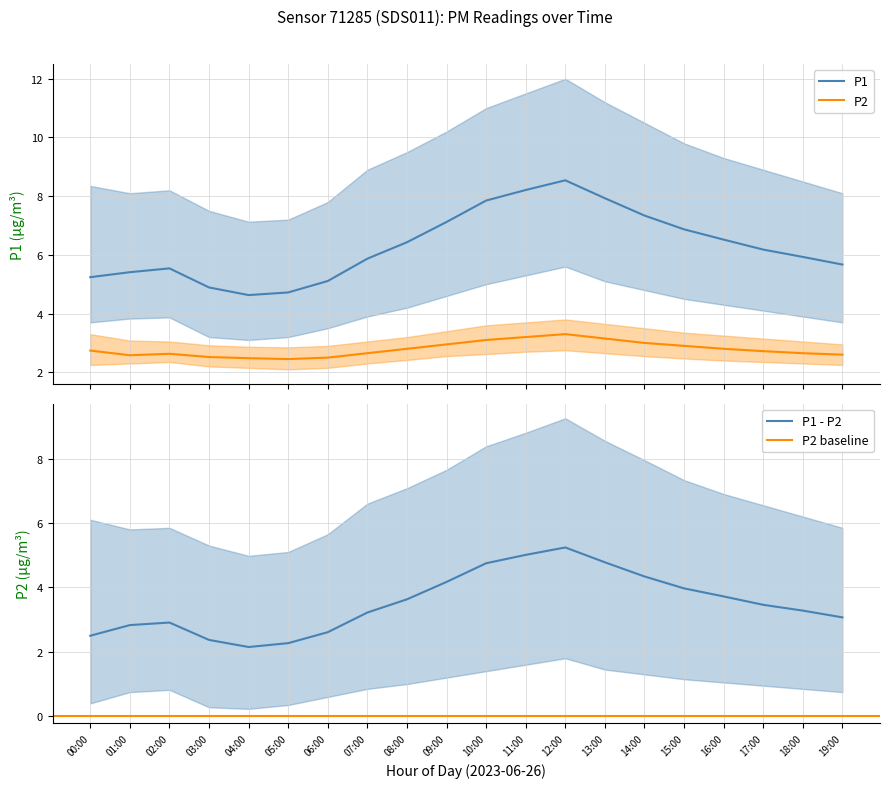

The P1_lower series shows 2.5 at 09:00. True or false?

False